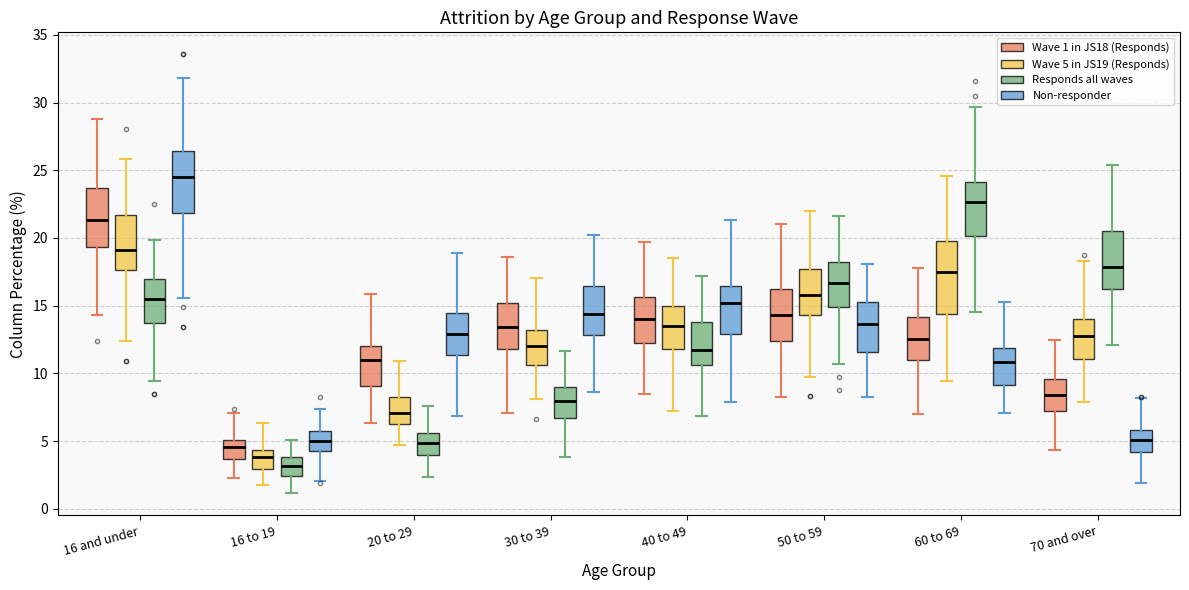

Reading left to right, transcribe this box plot: for each box, give where its median line is, the range the box spans, and where its two whiskers end, as read against the y-axis. The values are not printed on the chart, so give them approximately, as read against the axis.

16 and under (Wave 1 in JS18 (Responds)): median 21.5, box 19.5 to 23.5, whiskers 14.5 to 29.0
16 and under (Wave 5 in JS19 (Responds)): median 19.0, box 17.5 to 21.5, whiskers 12.5 to 26.0
16 and under (Responds all waves): median 15.5, box 13.5 to 17.0, whiskers 9.5 to 20.0
16 and under (Non-responder): median 24.5, box 22.0 to 26.5, whiskers 15.5 to 32.0
16 to 19 (Wave 1 in JS18 (Responds)): median 4.5, box 3.5 to 5.0, whiskers 2.0 to 7.0
16 to 19 (Wave 5 in JS19 (Responds)): median 4.0, box 3.0 to 4.5, whiskers 2.0 to 6.5
16 to 19 (Responds all waves): median 3.0, box 2.5 to 4.0, whiskers 1.0 to 5.0
16 to 19 (Non-responder): median 5.0, box 4.5 to 6.0, whiskers 2.0 to 7.5
20 to 29 (Wave 1 in JS18 (Responds)): median 11.0, box 9.0 to 12.0, whiskers 6.5 to 16.0
20 to 29 (Wave 5 in JS19 (Responds)): median 7.0, box 6.5 to 8.0, whiskers 4.5 to 11.0
20 to 29 (Responds all waves): median 5.0, box 4.0 to 5.5, whiskers 2.5 to 7.5
20 to 29 (Non-responder): median 13.0, box 11.5 to 14.5, whiskers 7.0 to 19.0
30 to 39 (Wave 1 in JS18 (Responds)): median 13.5, box 12.0 to 15.0, whiskers 7.0 to 18.5
30 to 39 (Wave 5 in JS19 (Responds)): median 12.0, box 10.5 to 13.0, whiskers 8.0 to 17.0
30 to 39 (Responds all waves): median 8.0, box 6.5 to 9.0, whiskers 4.0 to 11.5
30 to 39 (Non-responder): median 14.5, box 13.0 to 16.5, whiskers 8.5 to 20.0
40 to 49 (Wave 1 in JS18 (Responds)): median 14.0, box 12.0 to 15.5, whiskers 8.5 to 19.5
40 to 49 (Wave 5 in JS19 (Responds)): median 13.5, box 12.0 to 15.0, whiskers 7.0 to 18.5
40 to 49 (Responds all waves): median 11.5, box 10.5 to 14.0, whiskers 7.0 to 17.0
40 to 49 (Non-responder): median 15.0, box 13.0 to 16.5, whiskers 8.0 to 21.5
50 to 59 (Wave 1 in JS18 (Responds)): median 14.5, box 12.5 to 16.0, whiskers 8.5 to 21.0
50 to 59 (Wave 5 in JS19 (Responds)): median 16.0, box 14.5 to 17.5, whiskers 9.5 to 22.0
50 to 59 (Responds all waves): median 16.5, box 15.0 to 18.0, whiskers 10.5 to 21.5
50 to 59 (Non-responder): median 13.5, box 11.5 to 15.5, whiskers 8.5 to 18.0
60 to 69 (Wave 1 in JS18 (Responds)): median 12.5, box 11.0 to 14.0, whiskers 7.0 to 18.0
60 to 69 (Wave 5 in JS19 (Responds)): median 17.5, box 14.5 to 20.0, whiskers 9.5 to 24.5
60 to 69 (Responds all waves): median 22.5, box 20.0 to 24.0, whiskers 14.5 to 29.5
60 to 69 (Non-responder): median 11.0, box 9.0 to 12.0, whiskers 7.0 to 15.5
70 and over (Wave 1 in JS18 (Responds)): median 8.5, box 7.0 to 9.5, whiskers 4.5 to 12.5
70 and over (Wave 5 in JS19 (Responds)): median 13.0, box 11.0 to 14.0, whiskers 8.0 to 18.5
70 and over (Responds all waves): median 18.0, box 16.5 to 20.5, whiskers 12.0 to 25.5
70 and over (Non-responder): median 5.0, box 4.0 to 6.0, whiskers 2.0 to 8.0